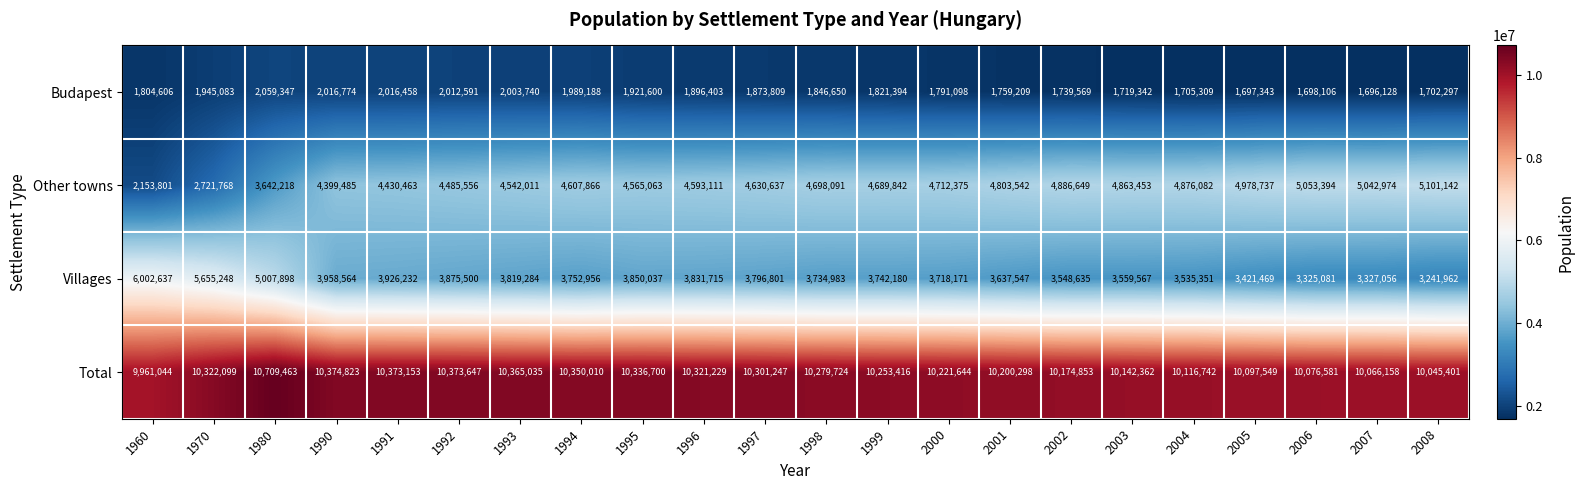

At which category is the sum across all series the highest?

1980